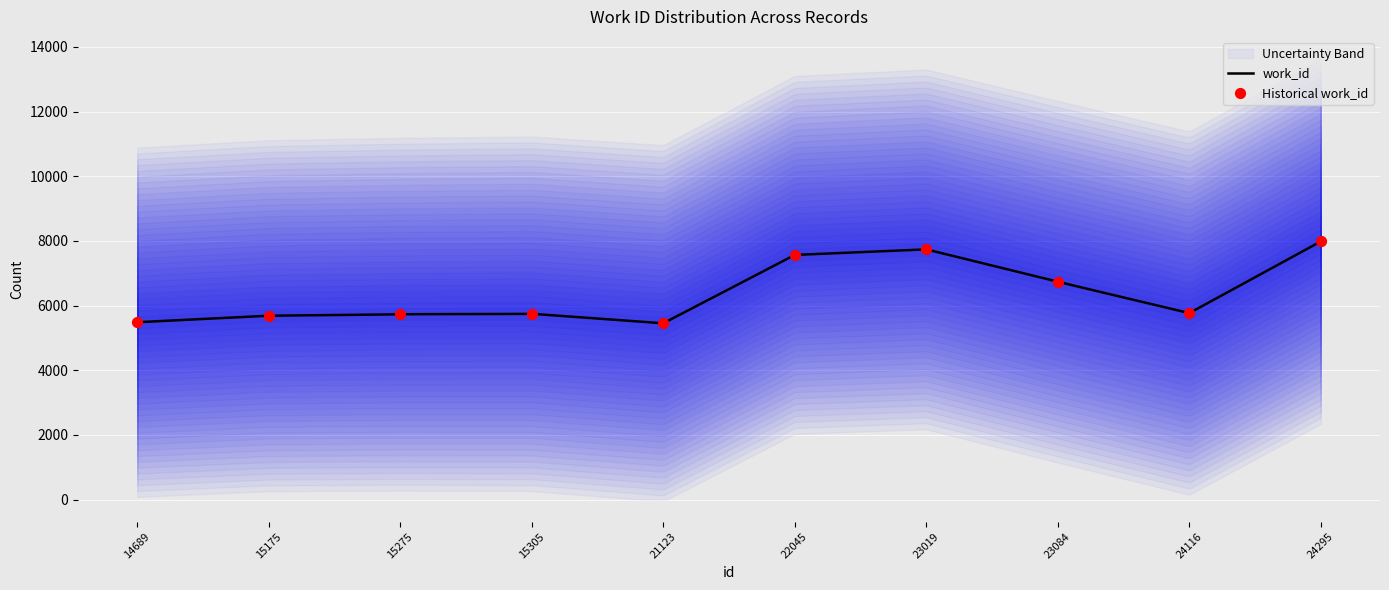

Approximately how many times larger is the value at 24116 compared to 23019?

0.7